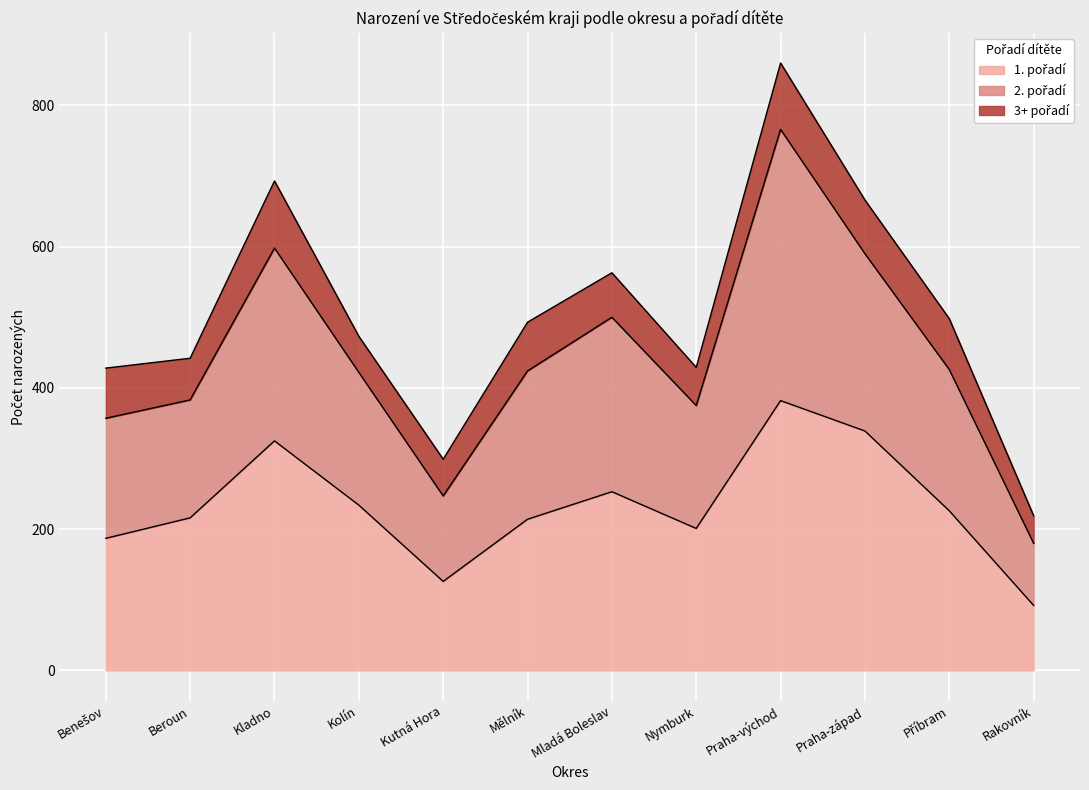

How many categories are shown in the chart?

12